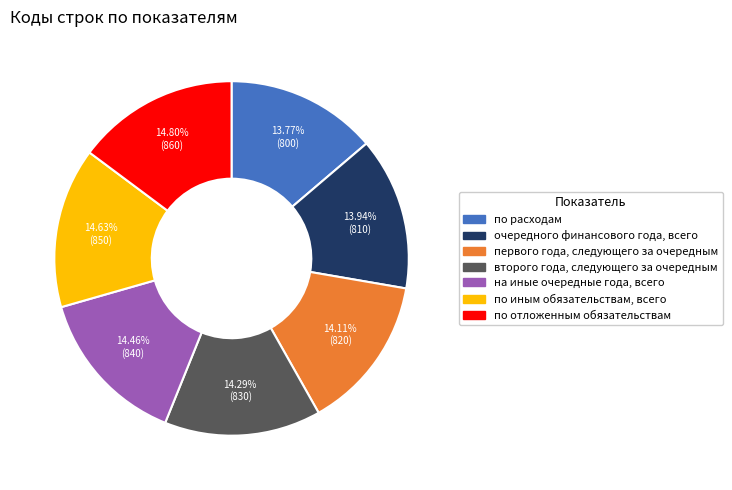

What percentage is NOT represented by по расходам?

86.2%